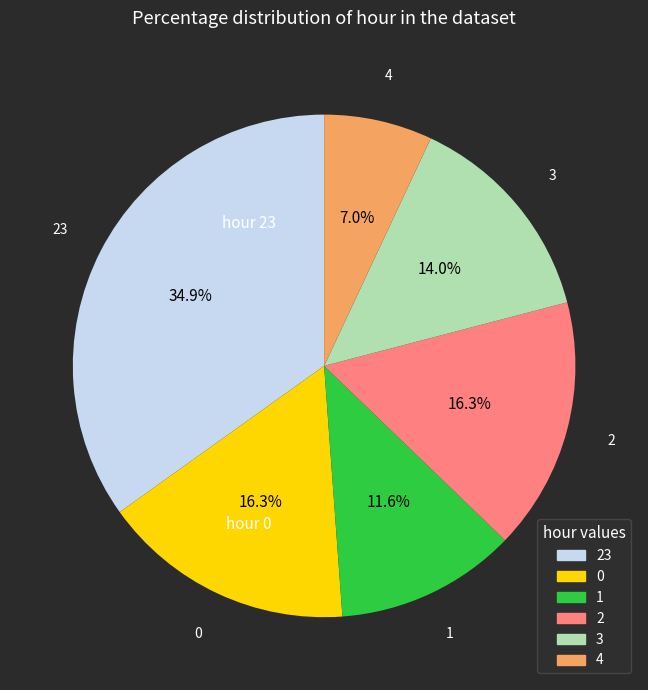

Is there a majority slice in this chart?

No